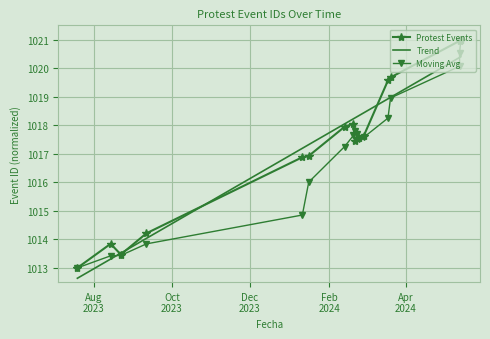

What is the highest value of the Protest Events series?

1021.0